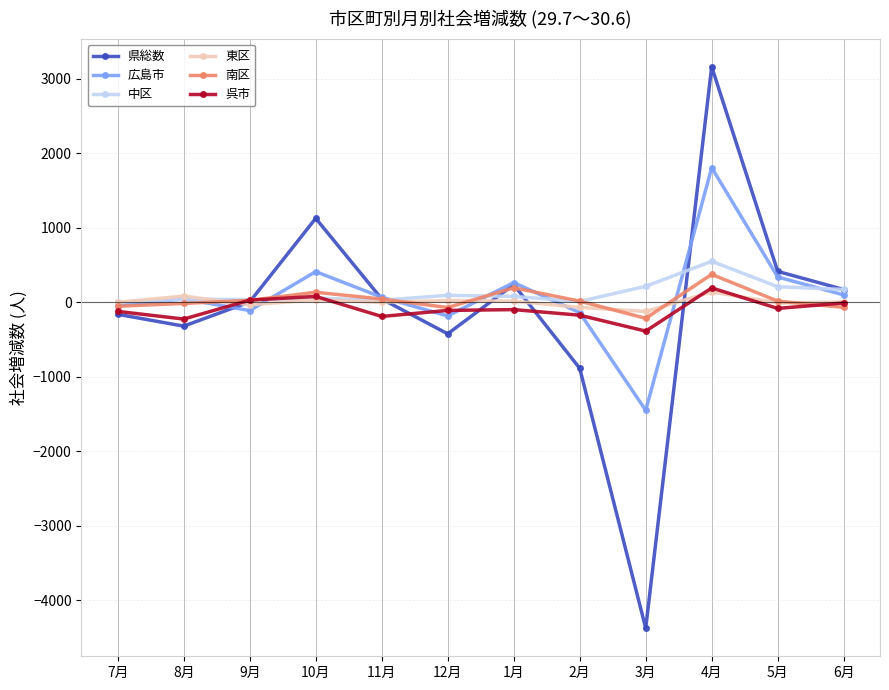

How many values in the 呉市 series exceed -99?

5